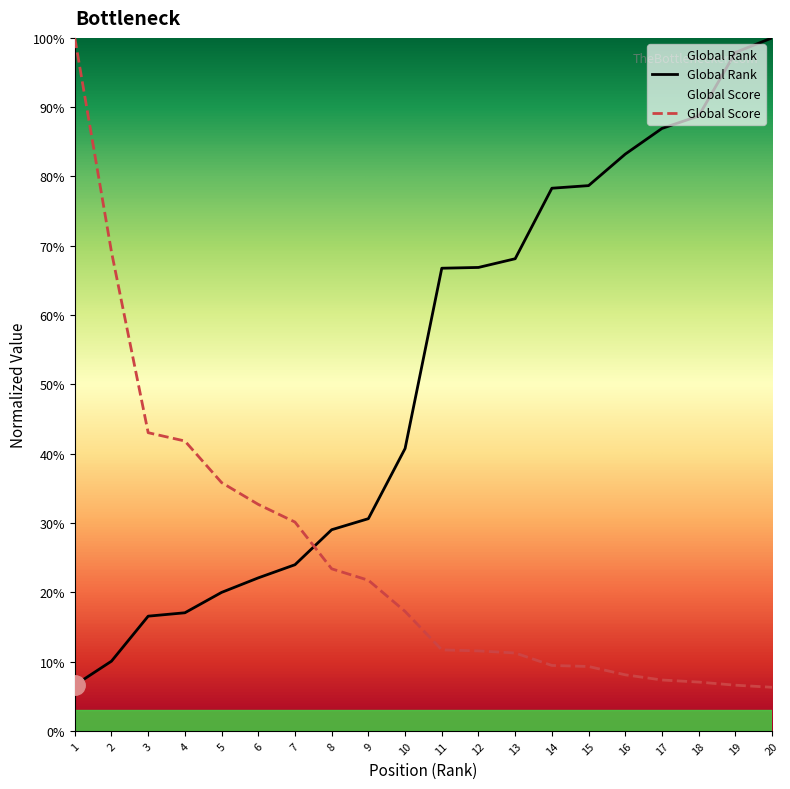

At how many categories does at least one series exceed 0?

20